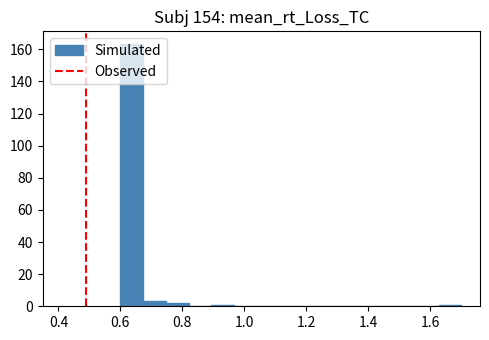

Read against the x-axis, roughly where is the centre of the tallest bar?

0.64